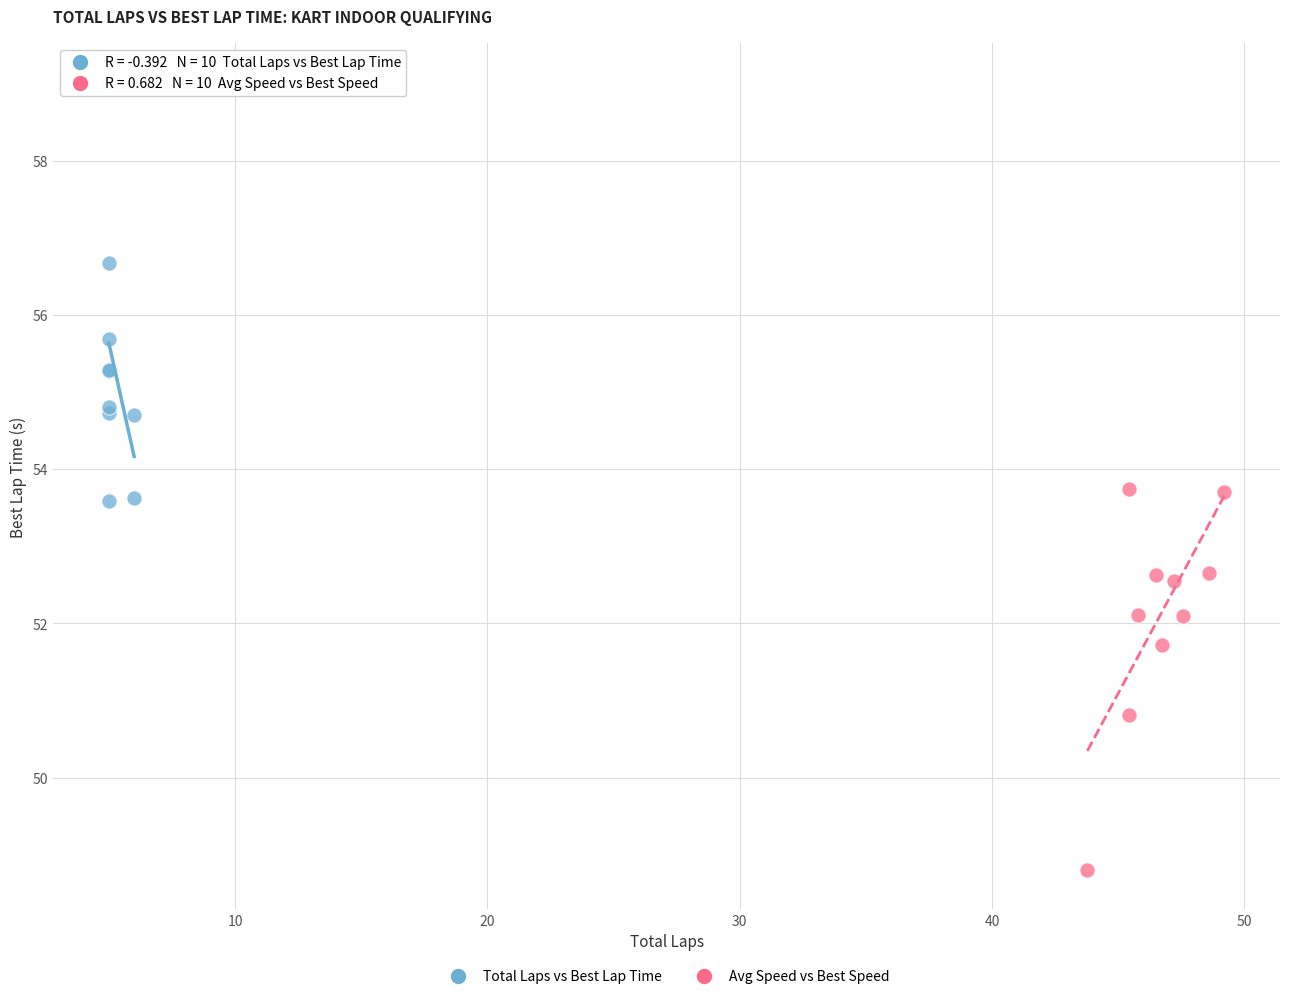

Which series reaches the maximum Y coordinate?

Total Laps vs Best Lap Time